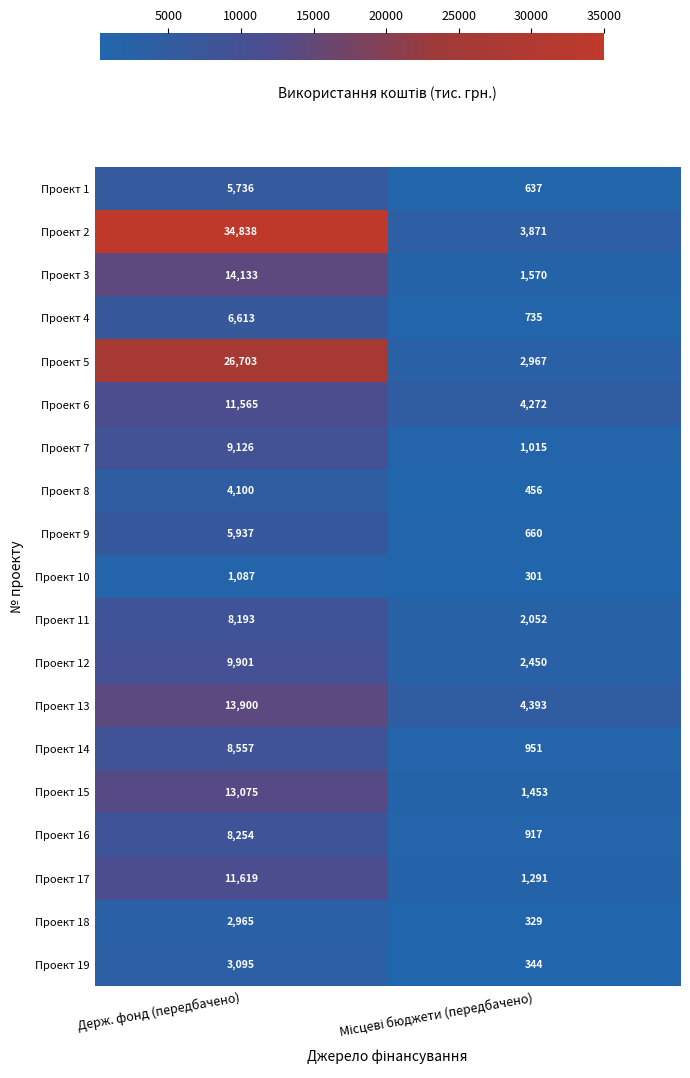

What is the difference between the maximum and minimum values in the Проект 3 series?

12563